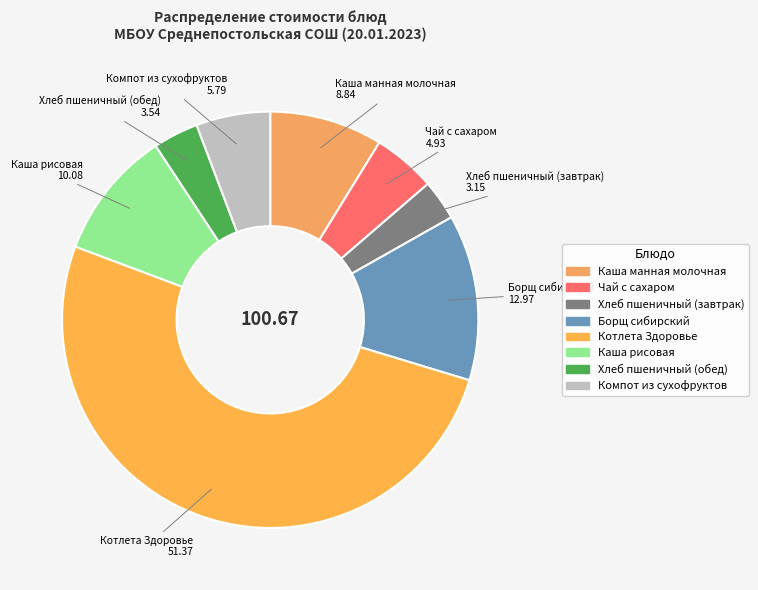

Which category has the biggest portion of the pie?

Котлета Здоровье